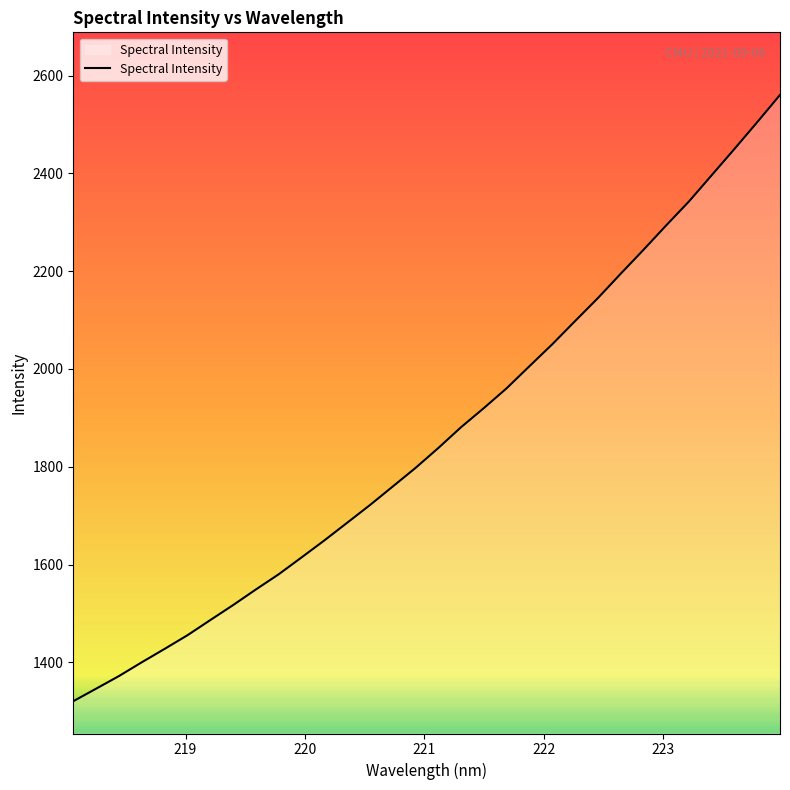

What is the difference between the maximum and minimum values?

1240.0